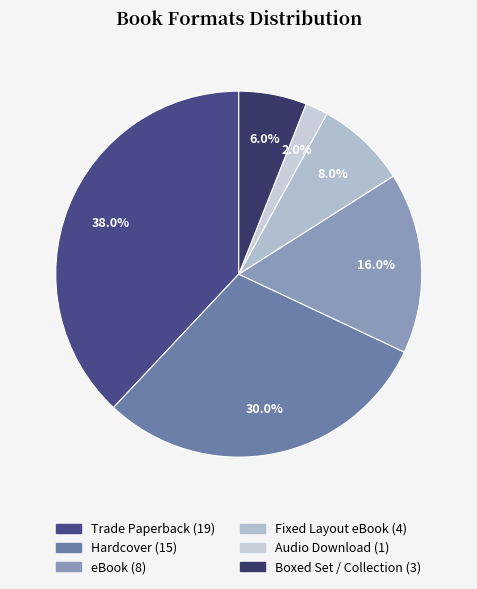

How many slices are in this pie chart?

6